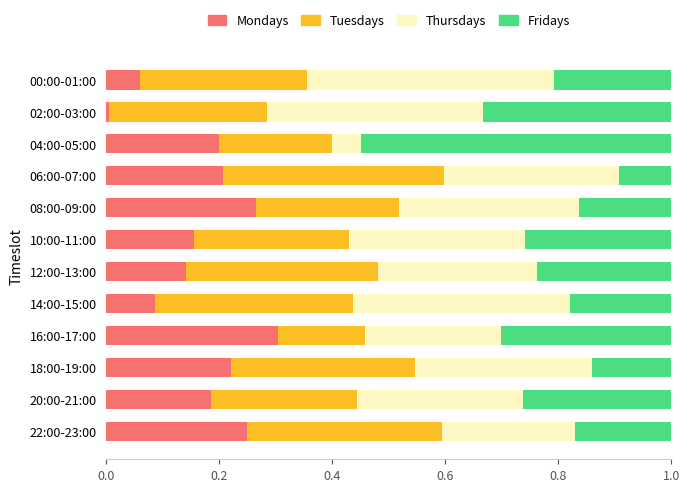

Is it true that Mondays equals 0.3 at 04:00-05:00?

False